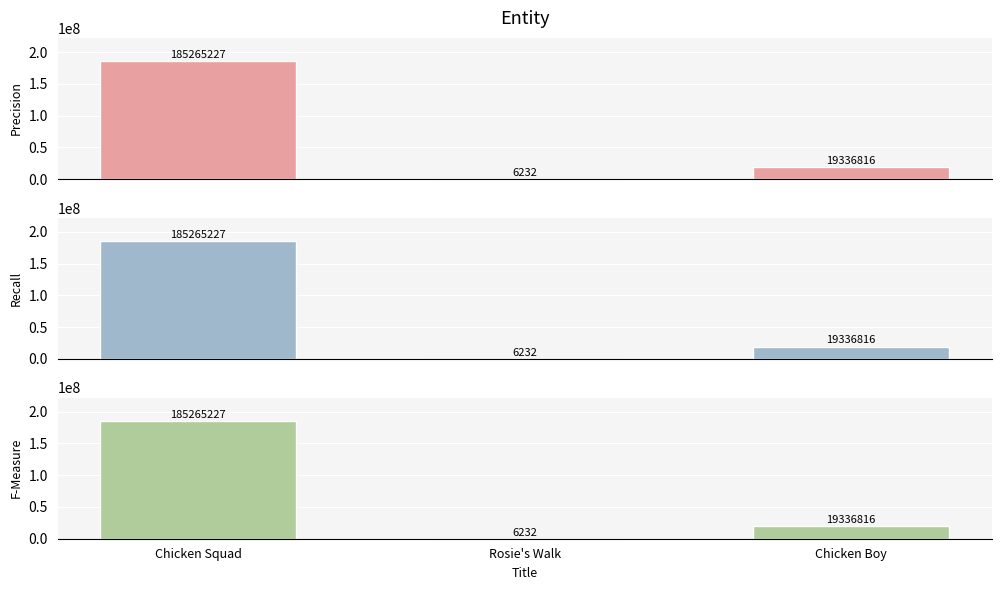

At Chicken Boy, list the series in order from smallest to largest.

Precision, Recall, F-Measure